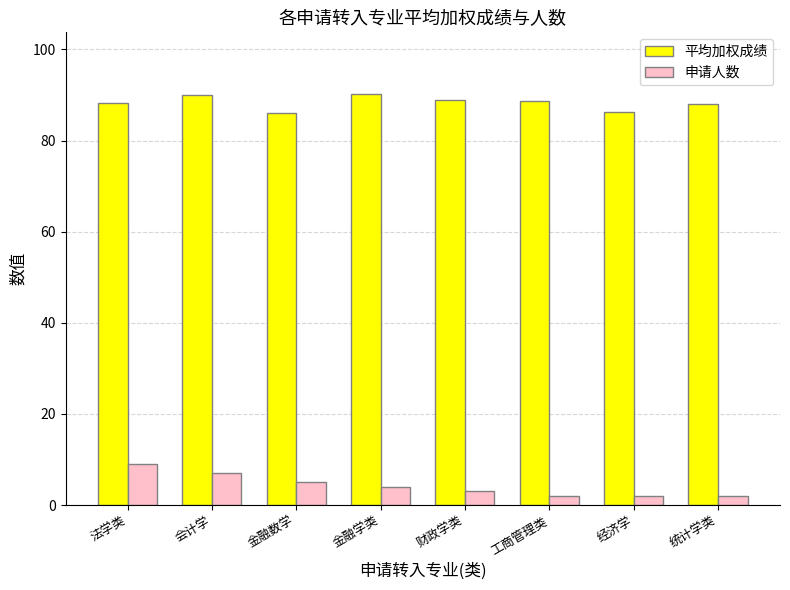

What is the spread (max minus min) of values at 财政学类?

85.8